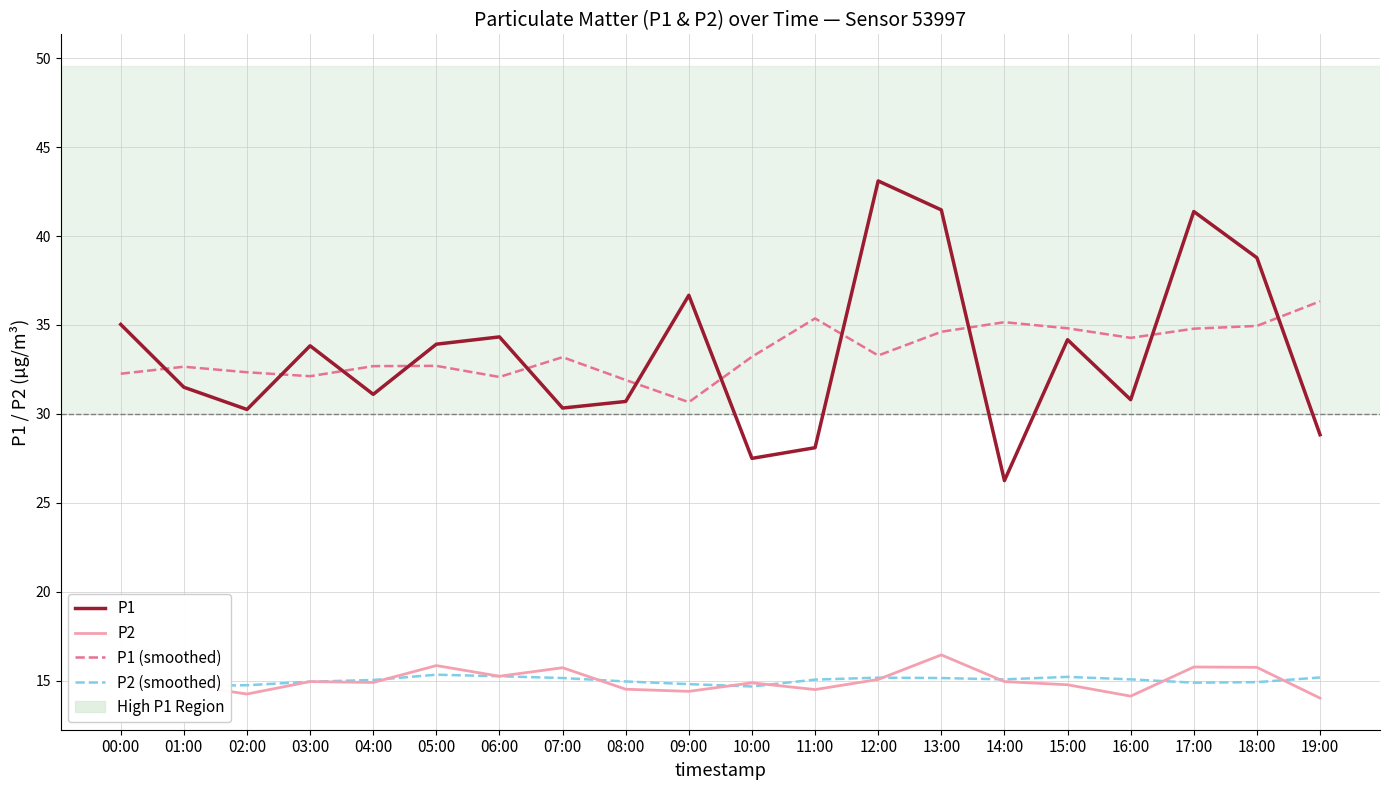

Which label corresponds to the smallest value in the chart?

19:00